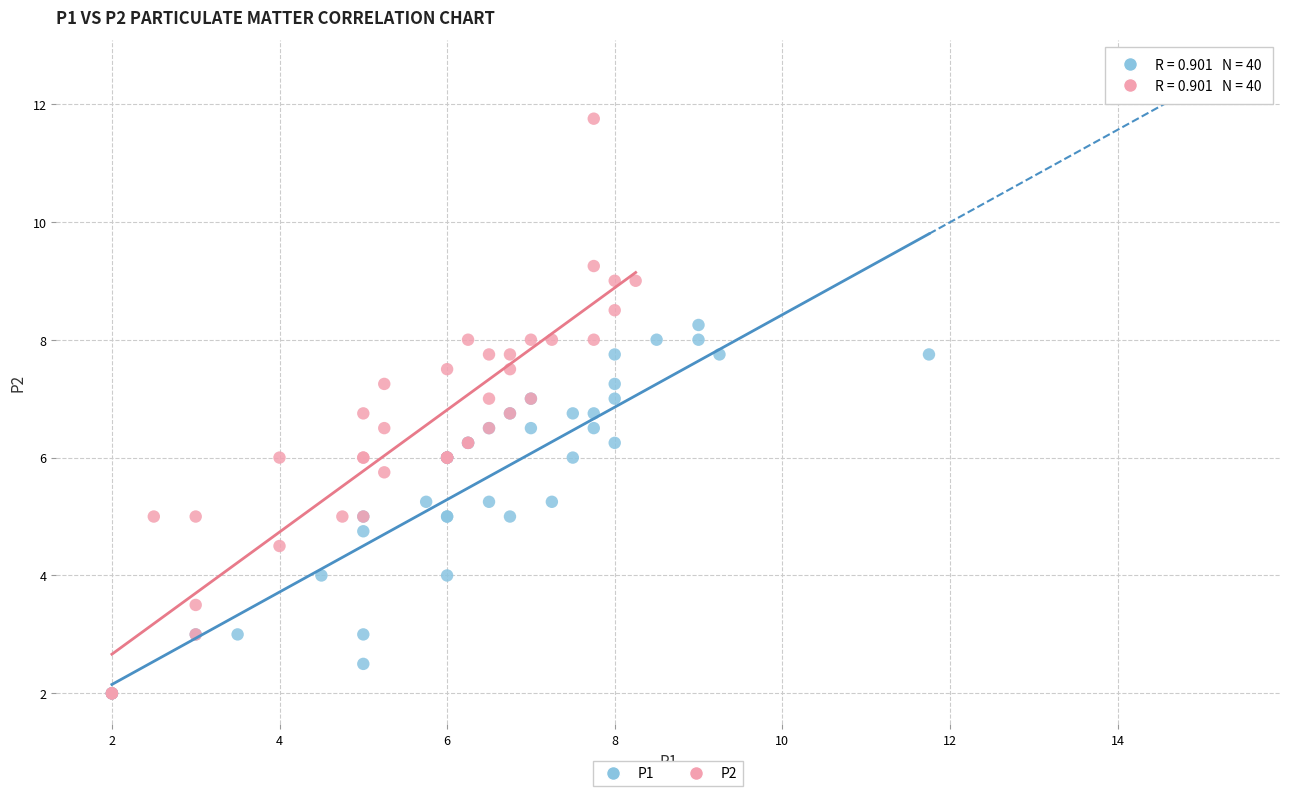

Which series has the largest Y range (max minus min)?

P2